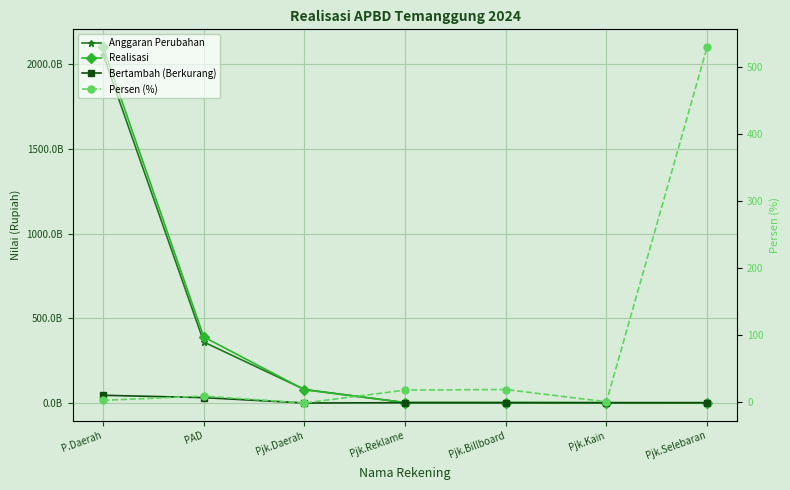

At Pjk.Reklame, list the series in order from smallest to largest.

Persen (%), Bertambah (Berkurang), Anggaran Perubahan, Realisasi